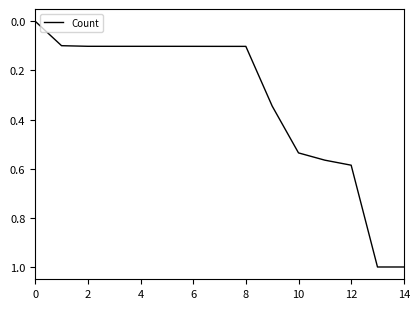

Count the number of data series in this chart.

1